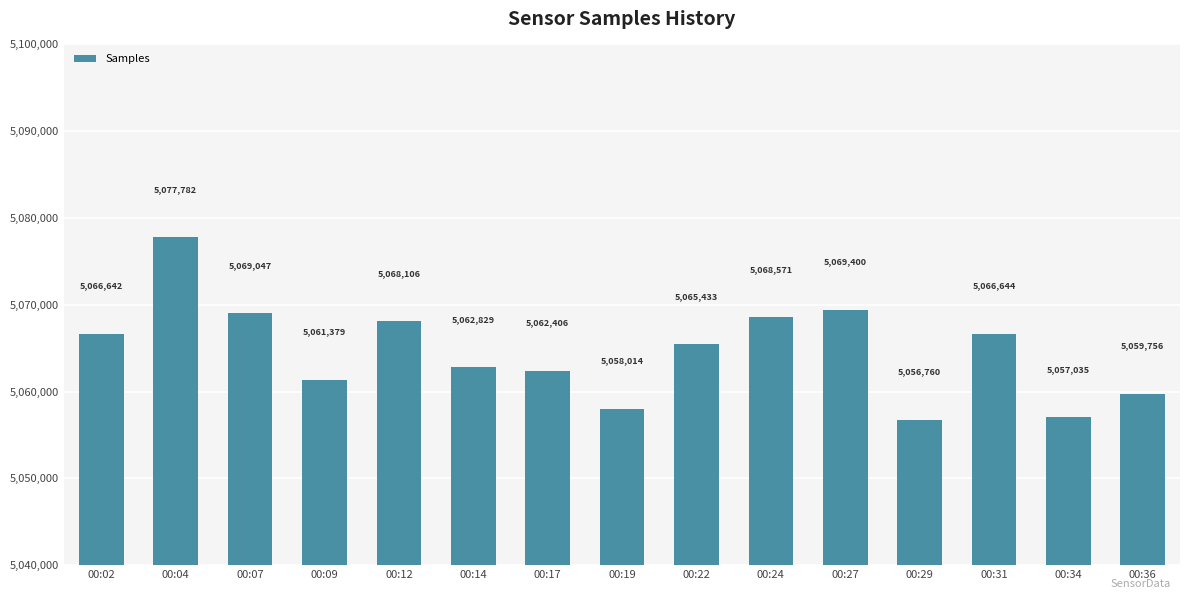

List the labels in order of value, largest first.

00:04, 00:27, 00:07, 00:24, 00:12, 00:31, 00:02, 00:22, 00:14, 00:17, 00:09, 00:36, 00:19, 00:34, 00:29